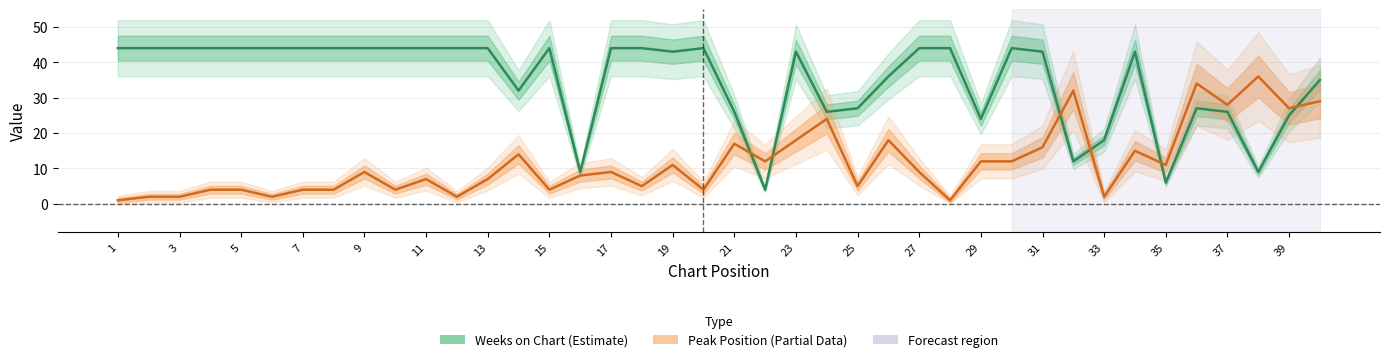

In Peak Position, how many points are higher than both neighbors (excluding endpoints)?

12